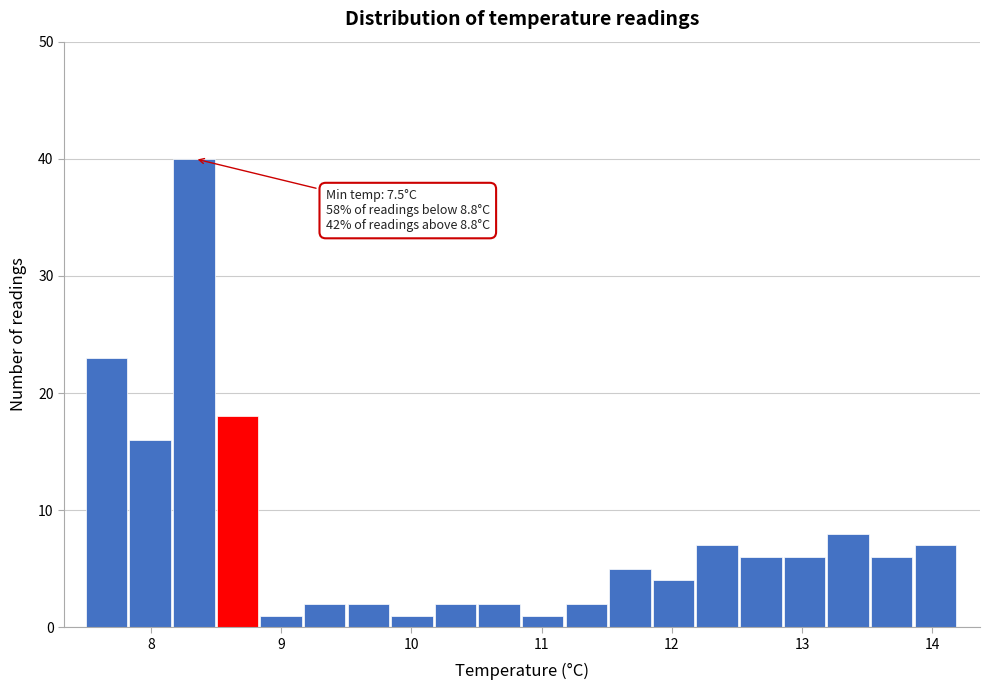

Read against the x-axis, roughly where is the centre of the tallest bar?

8.3